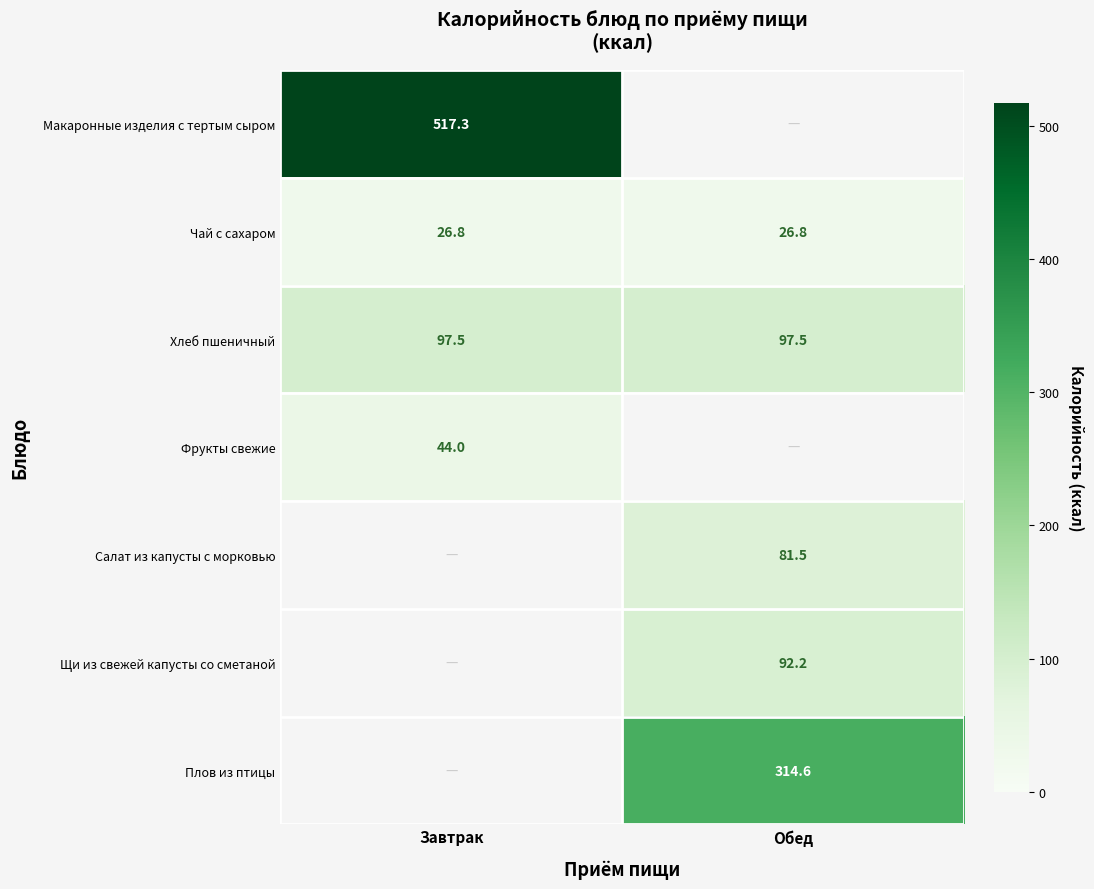

Rank the categories by Плов из птицы value from lowest to highest.

Завтрак, Обед